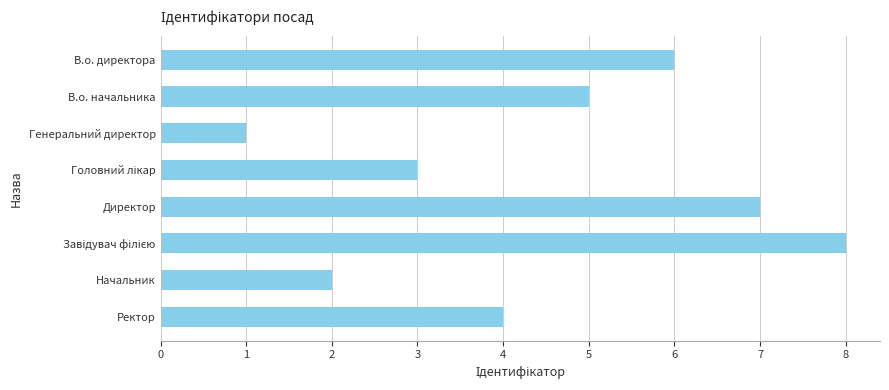

How many bars are there in total?

8